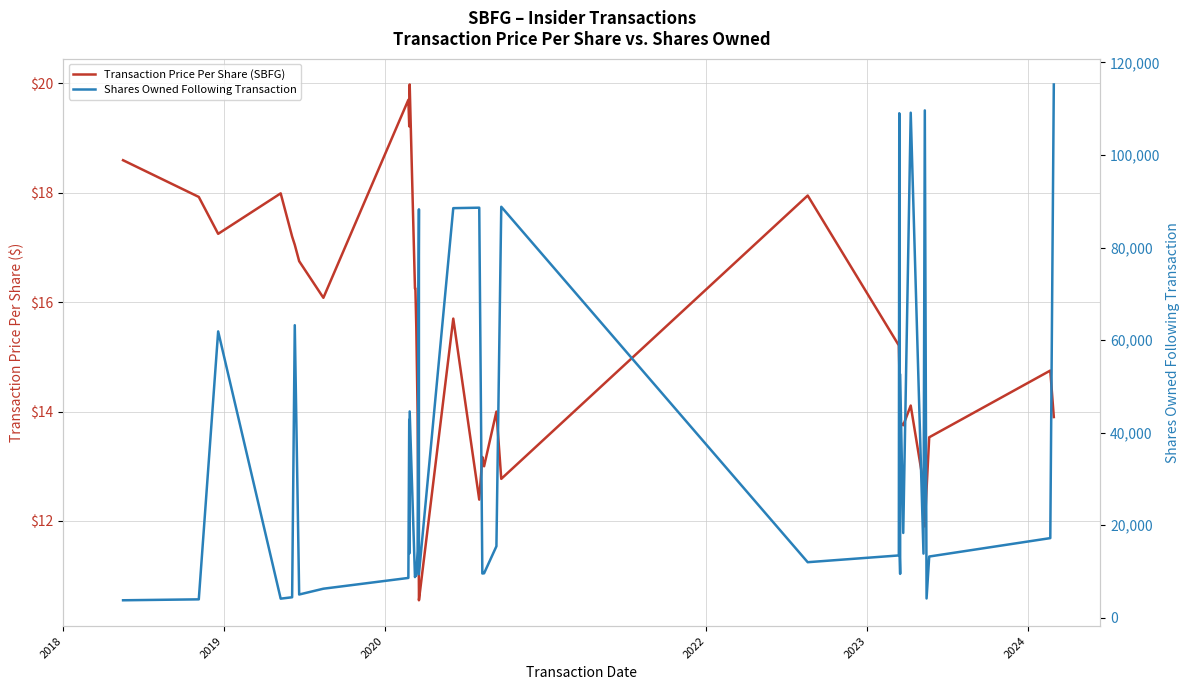

Which series has the largest range (max minus min)?

Shares Owned Following Transaction